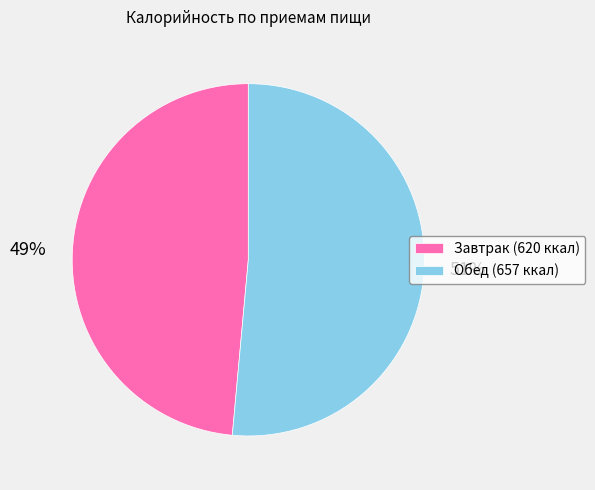

Is the sum of Обед (657 ккал) and Завтрак (620 ккал) greater than half?

Yes